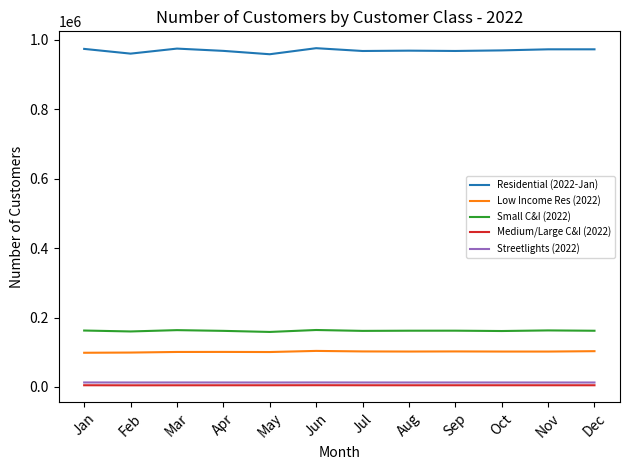

Which series has the largest total across all categories?

Residential (2022-Jan)